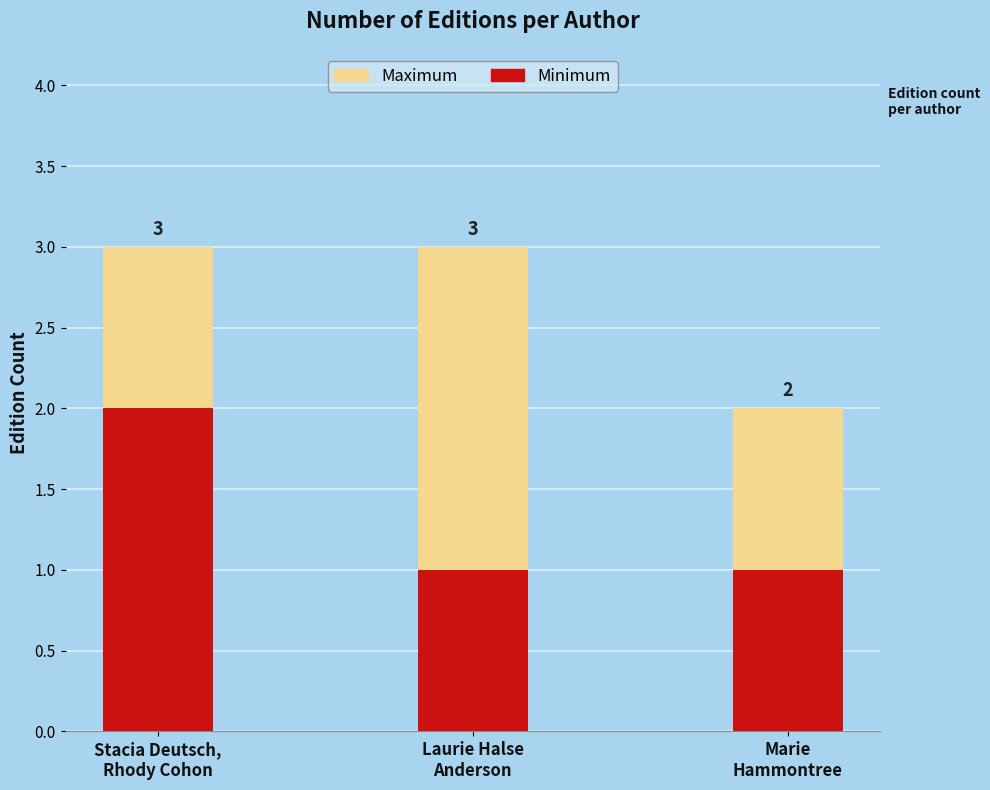

How many bars are there in total?

3